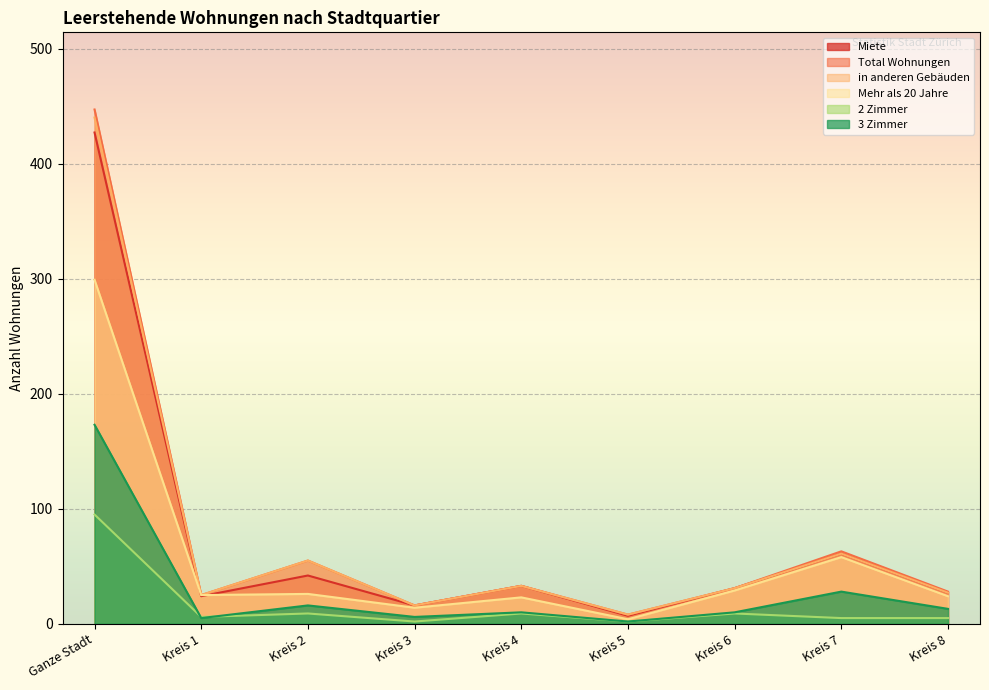

What is the label of the 6th point from the left?

Kreis 5